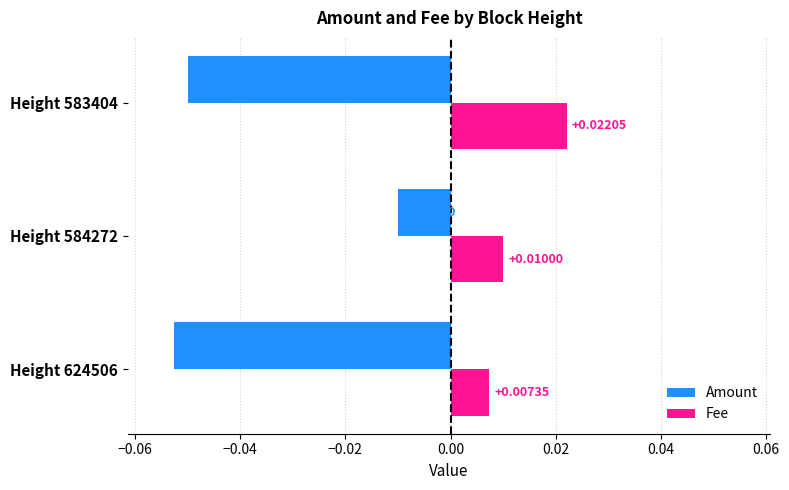

At how many categories does at least one series exceed 0?

3